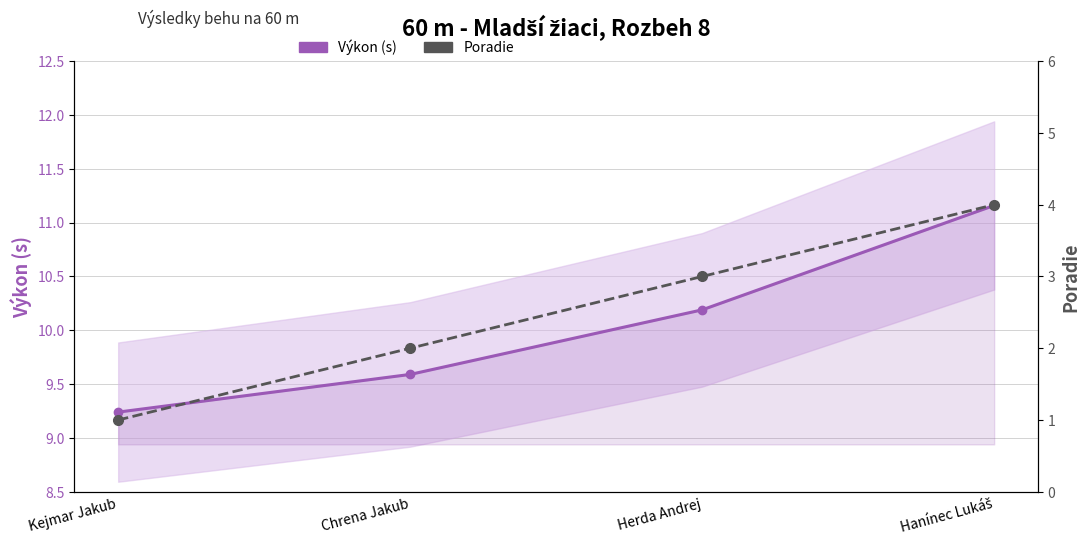

True or false: Poradie and Výkon (s) cross at least once.

False